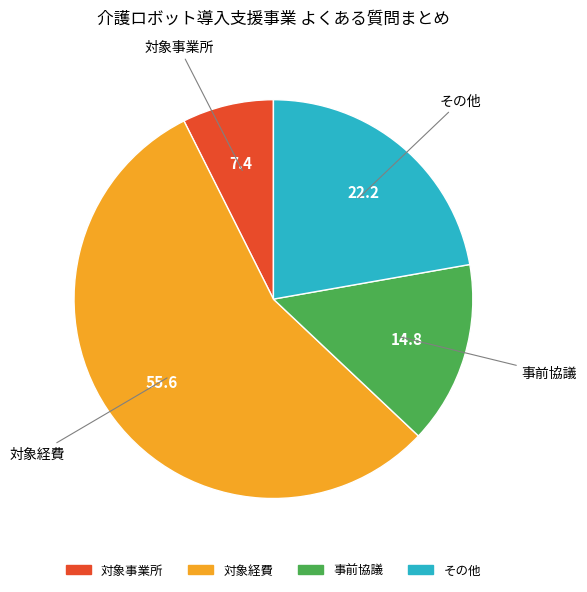

Does any single category account for the majority?

Yes